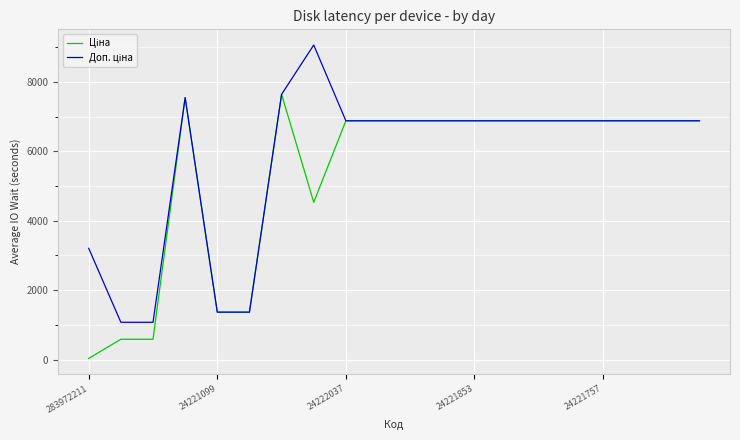

What is the maximum value shown in the chart?

9062.9